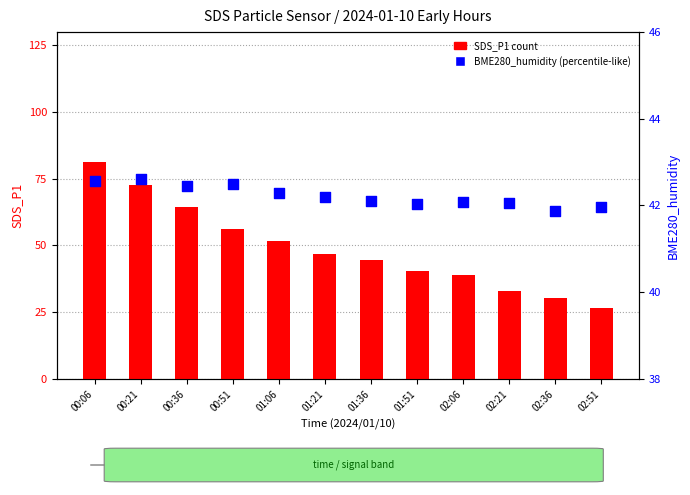

At which category is the sum across all series the highest?

00:06